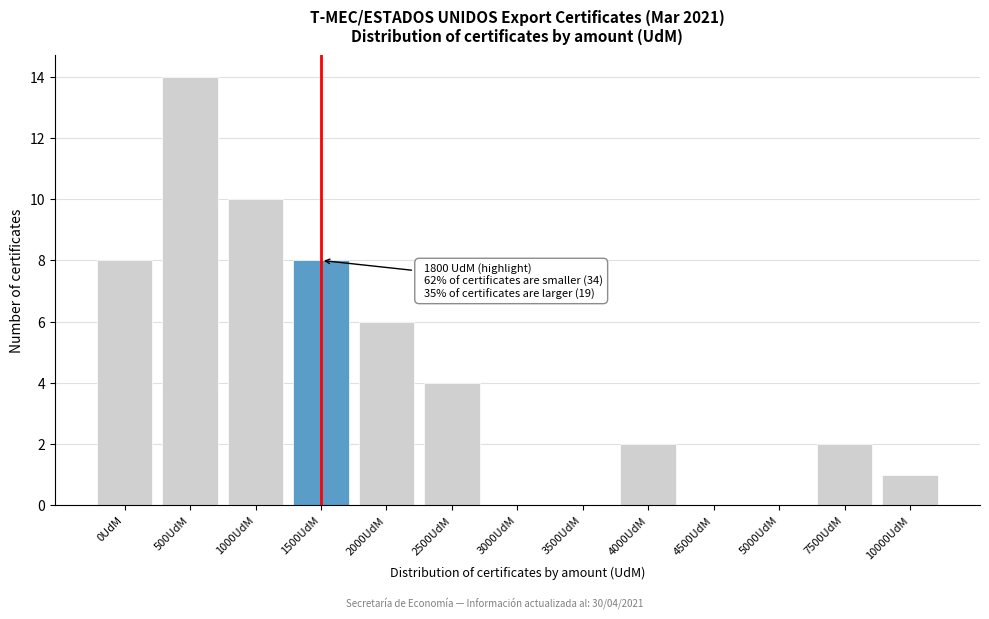

Reading left to right, list all the values displayed in this chart.

0UdM=8	500UdM=14	1000UdM=10	1500UdM=8	2000UdM=6	2500UdM=4	3000UdM=0	3500UdM=0	4000UdM=2	4500UdM=0	5000UdM=0	7500UdM=2	10000UdM=1